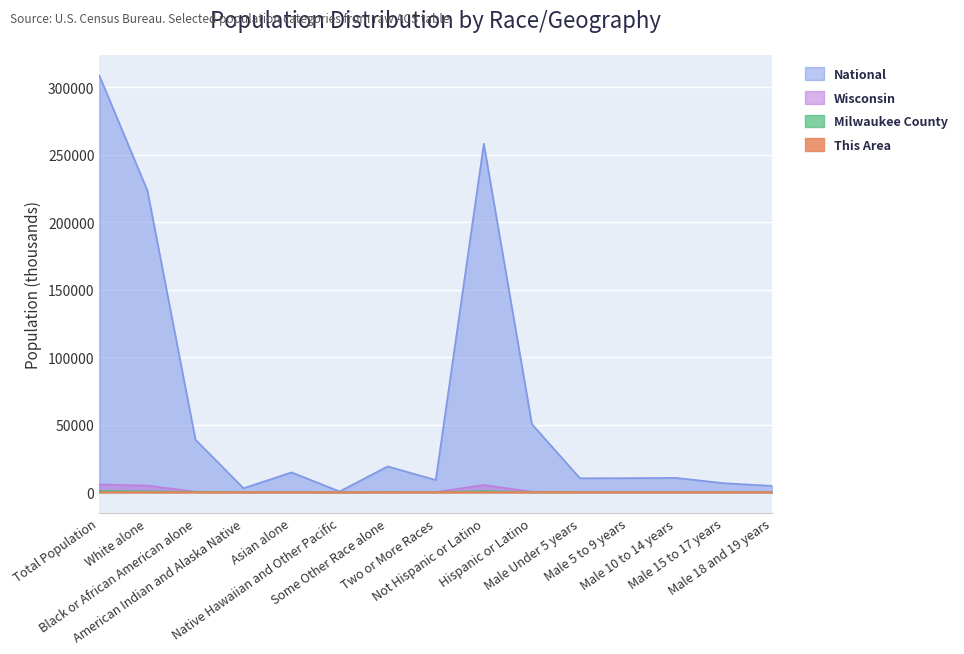

Reading left to right, list all the values displayed in this chart.

This Area: 3.6	0.4	2.6	0.0	0.3	0.0	0.0	0.1	3.4	0.1	0.1	0.1	0.2	0.1	0.1
Milwaukee County: 947.7	574.7	253.8	6.8	32.4	0.4	51.4	28.3	821.7	126.0	35.3	32.7	32.3	20.1	15.3
Wisconsin: 5687.0	4902.1	359.1	54.5	129.2	1.8	135.9	104.3	5350.9	336.1	183.4	188.3	192.2	121.7	83.1
National: 308745.5	223553.3	38929.3	2932.2	14674.3	540.0	19107.4	9009.1	258267.9	50477.6	10319.4	10389.6	10579.9	6656.2	4647.5